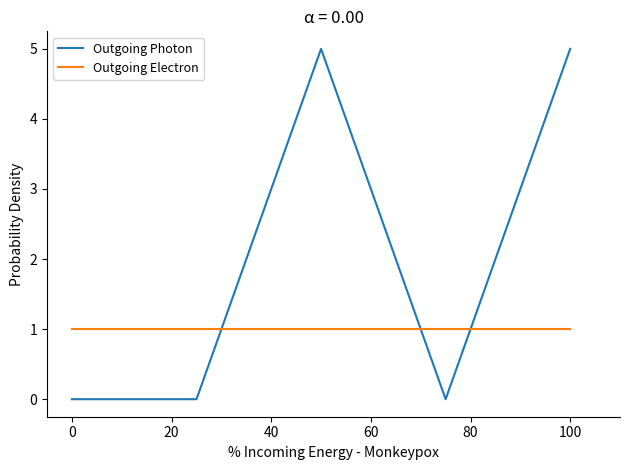

In Outgoing Photon, how many points are higher than both neighbors (excluding endpoints)?

1